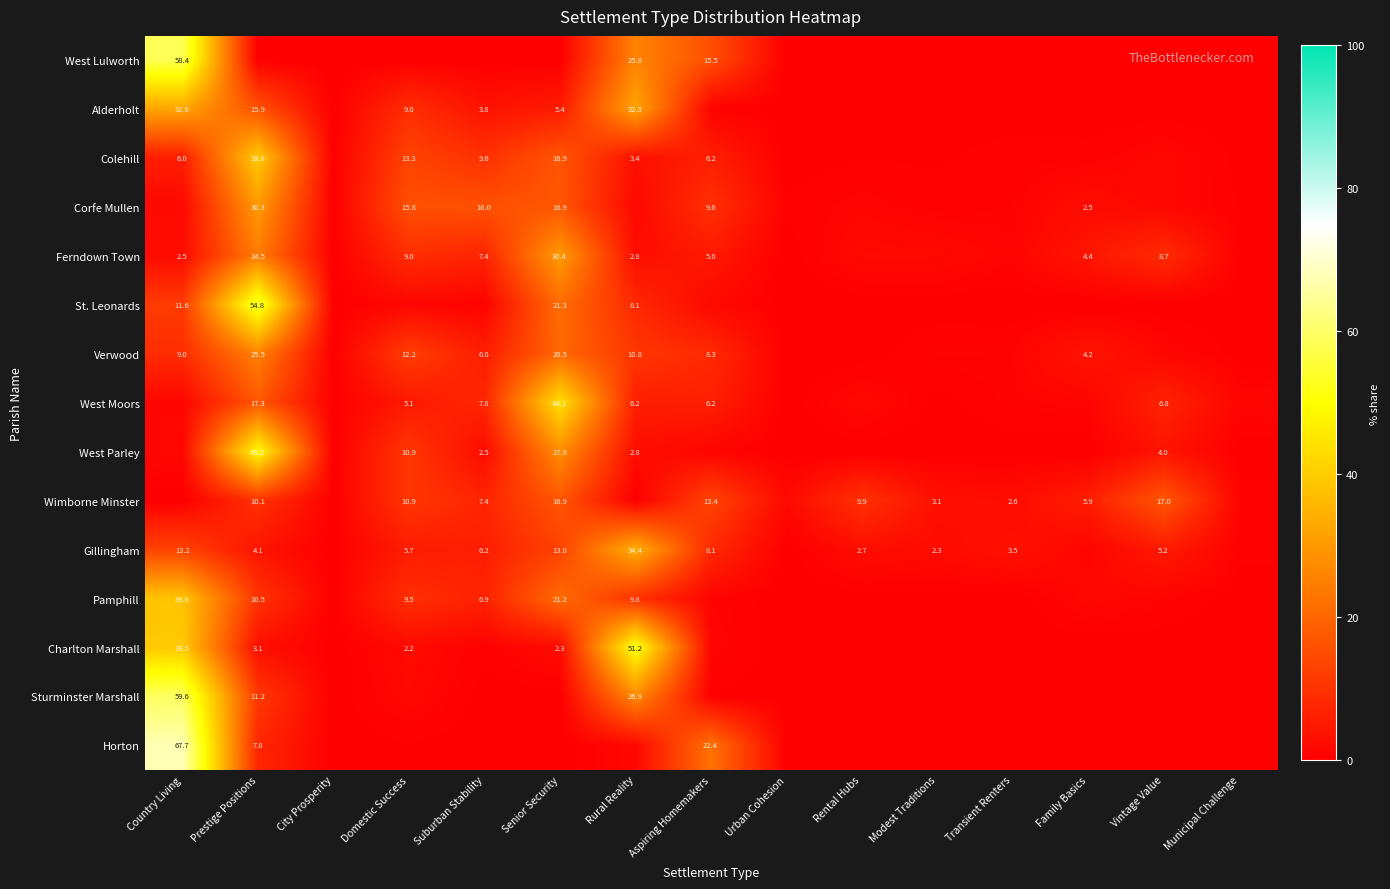

How many data points in Verwood are above 4?

8